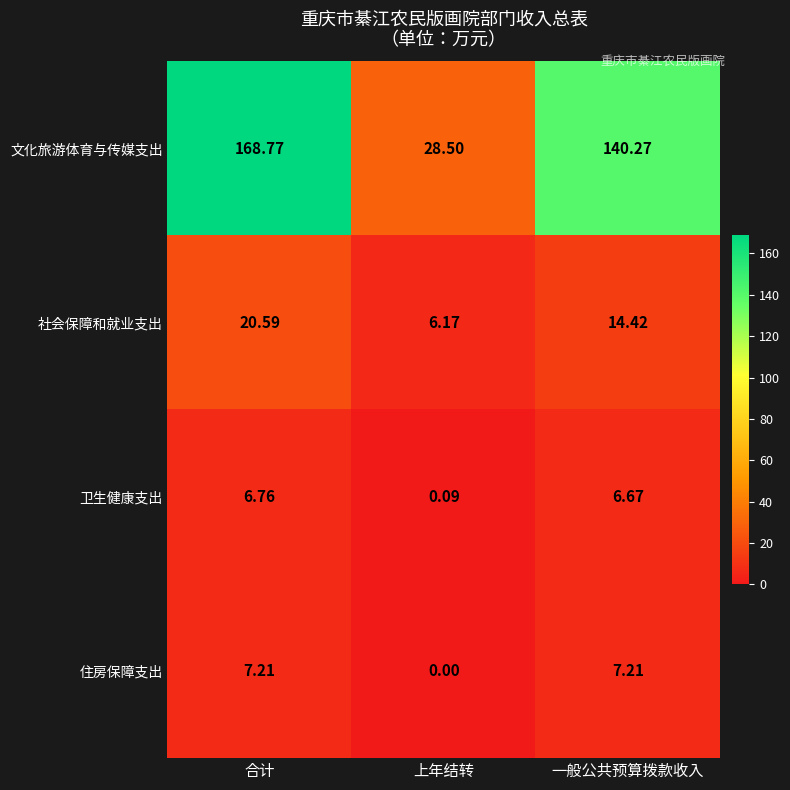

How many categories are shown in the chart?

3